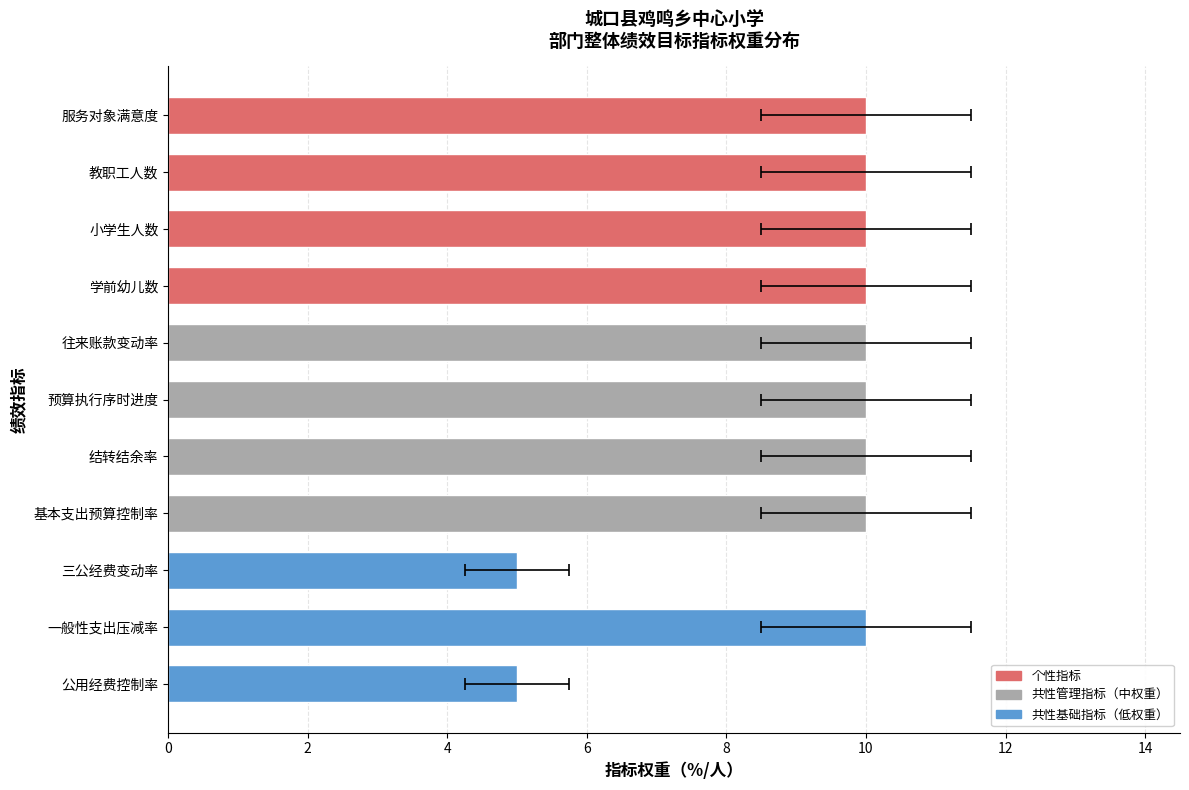

What is the smallest value displayed?

5